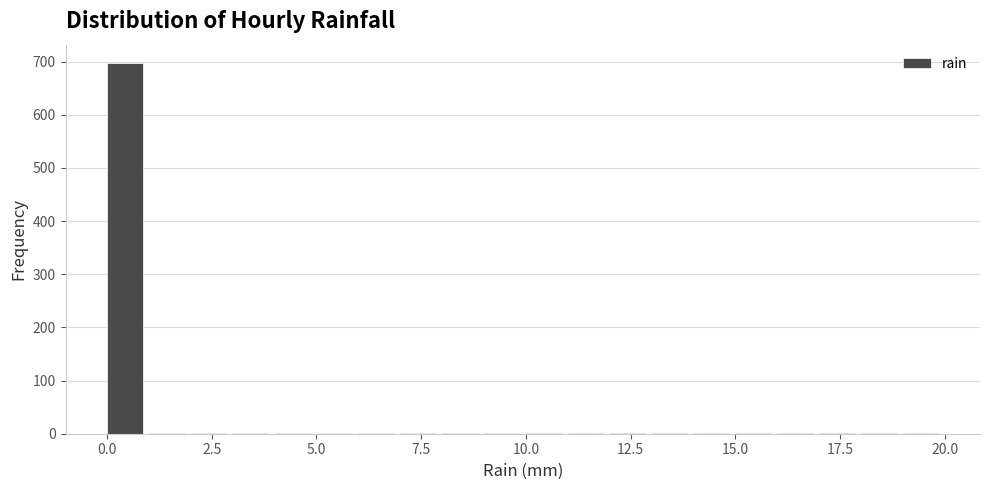

Read against the x-axis, roughly where is the centre of the tallest bar?

0.5